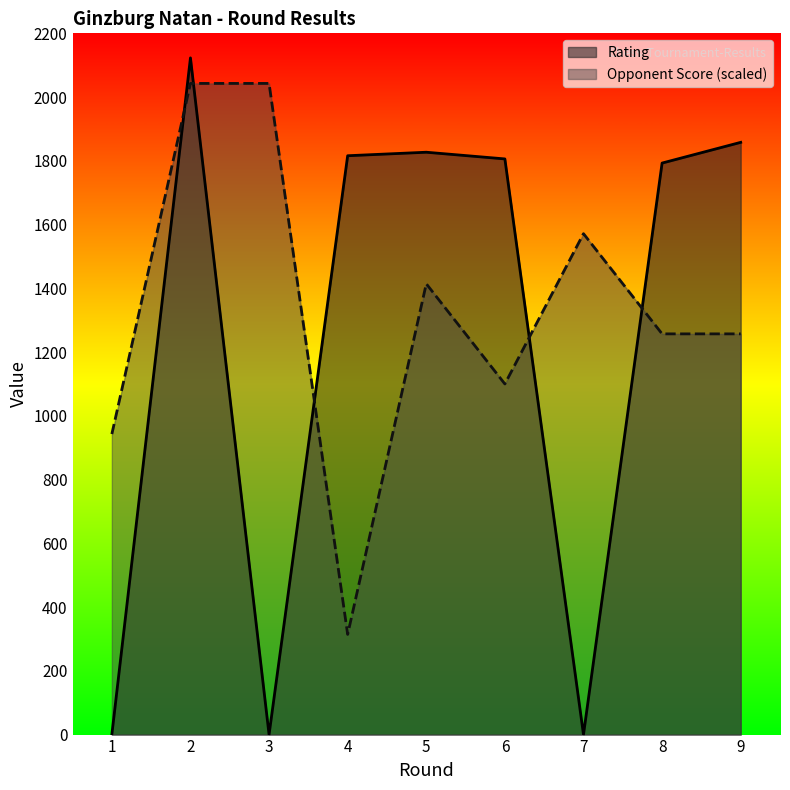

The value of Rating at 3 is 1060.7. True or false?

False